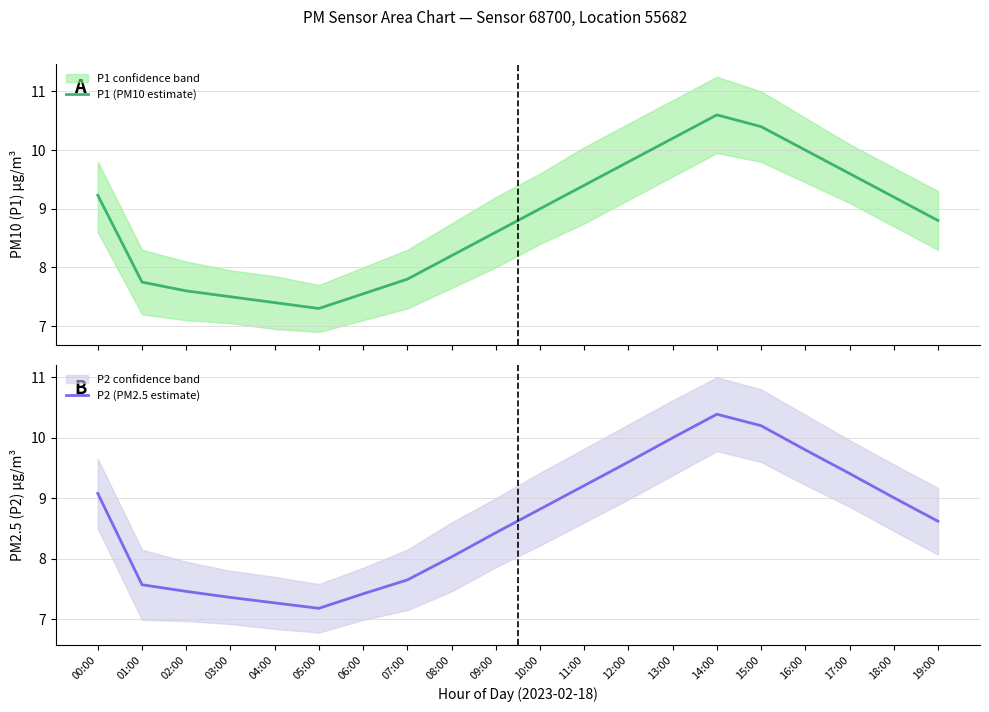

In P1 (PM10 estimate), how many points are lower than both neighbors (excluding endpoints)?

1